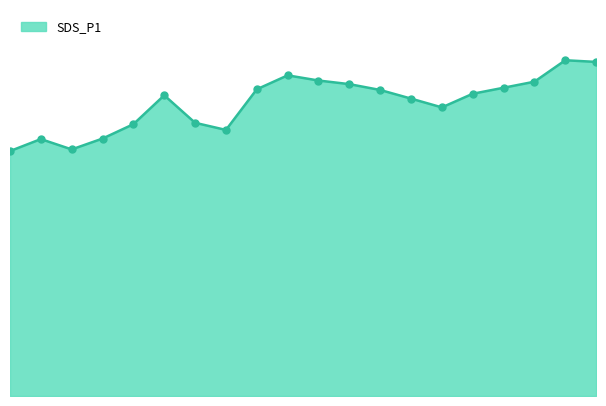

Is this an area chart (filled region under the line)?

Yes